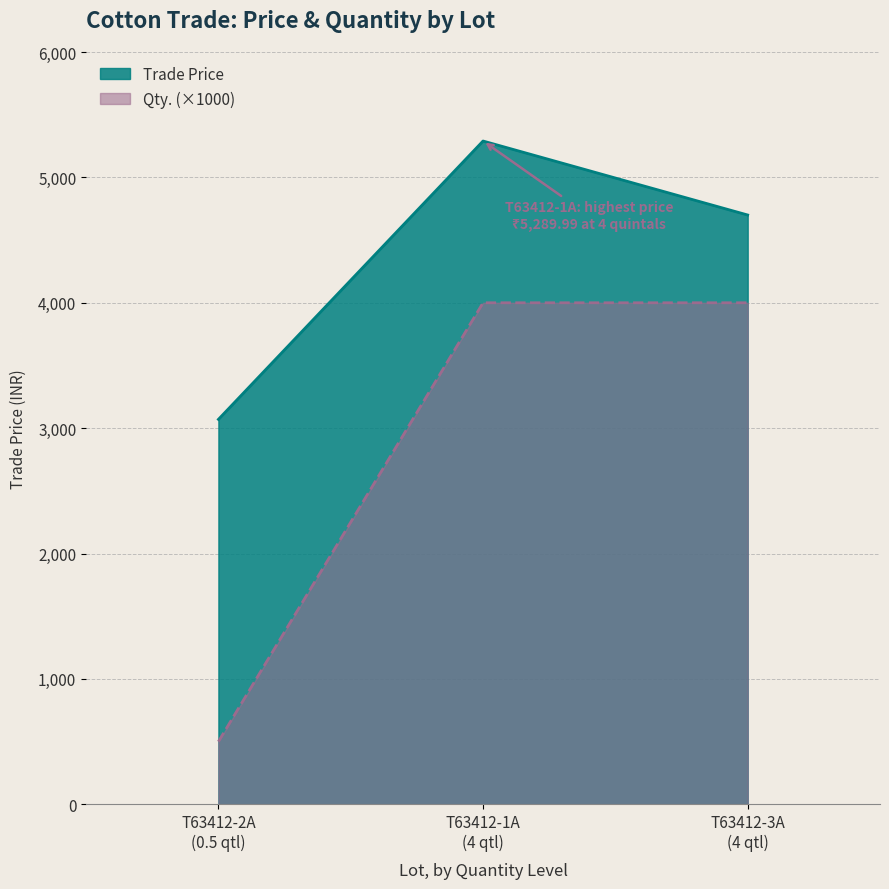

Does the chart display data point markers on the line(s)?

No